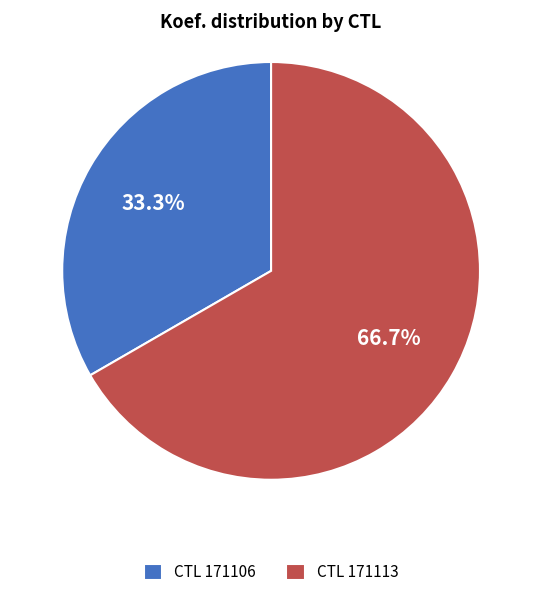

Rank the categories by value from highest to lowest.

CTL 171113, CTL 171106